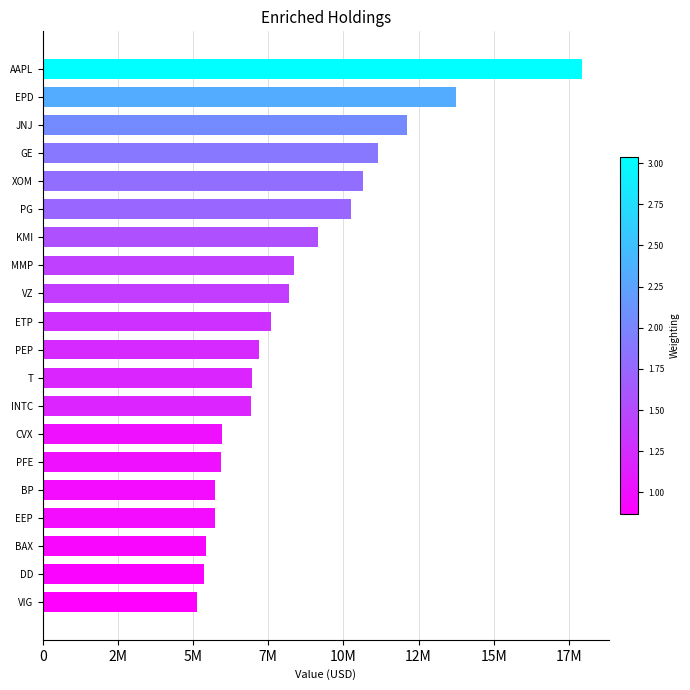

Does the chart contain any negative values?

No